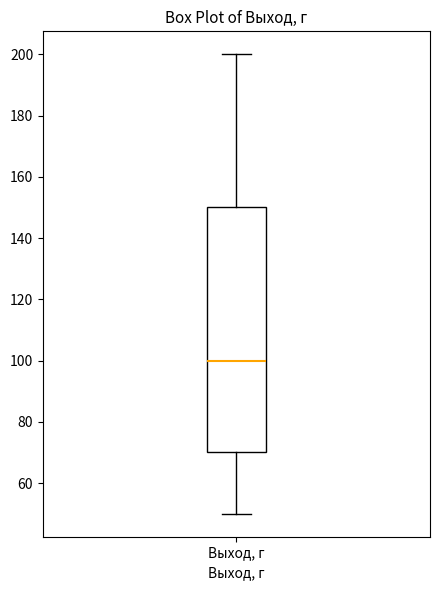

Read this box plot against the y-axis: the position of the median line, the range covered by the box, and the ends of both whiskers. The values are not printed on the chart, so give them approximately, as read against the axis.

median 100, box 70 to 150, whiskers 50 to 200